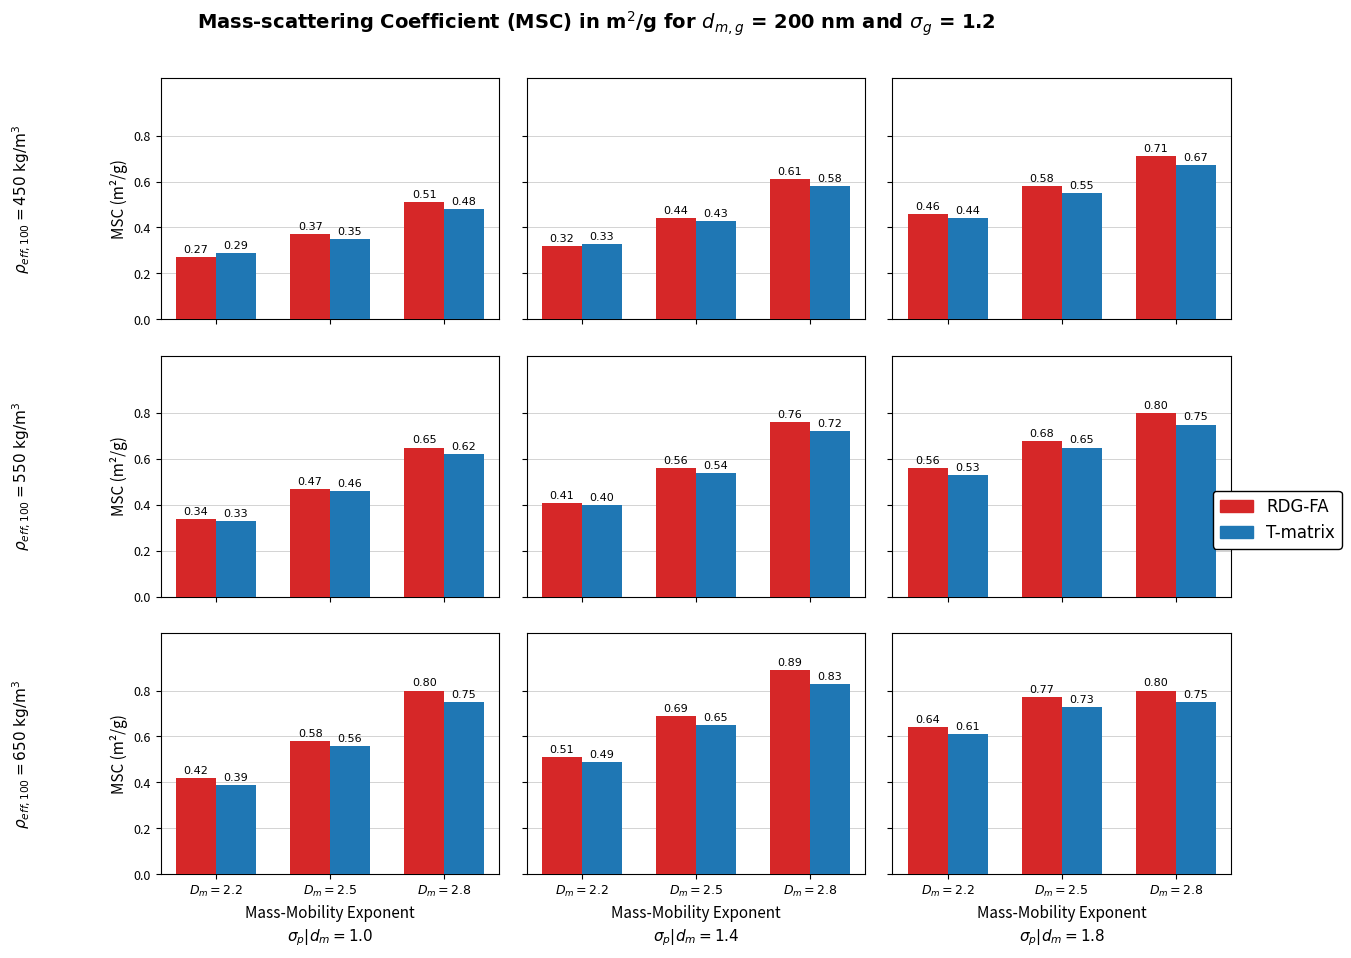

What is the label of the 2nd bar from the right?

$D_m = 2.5$